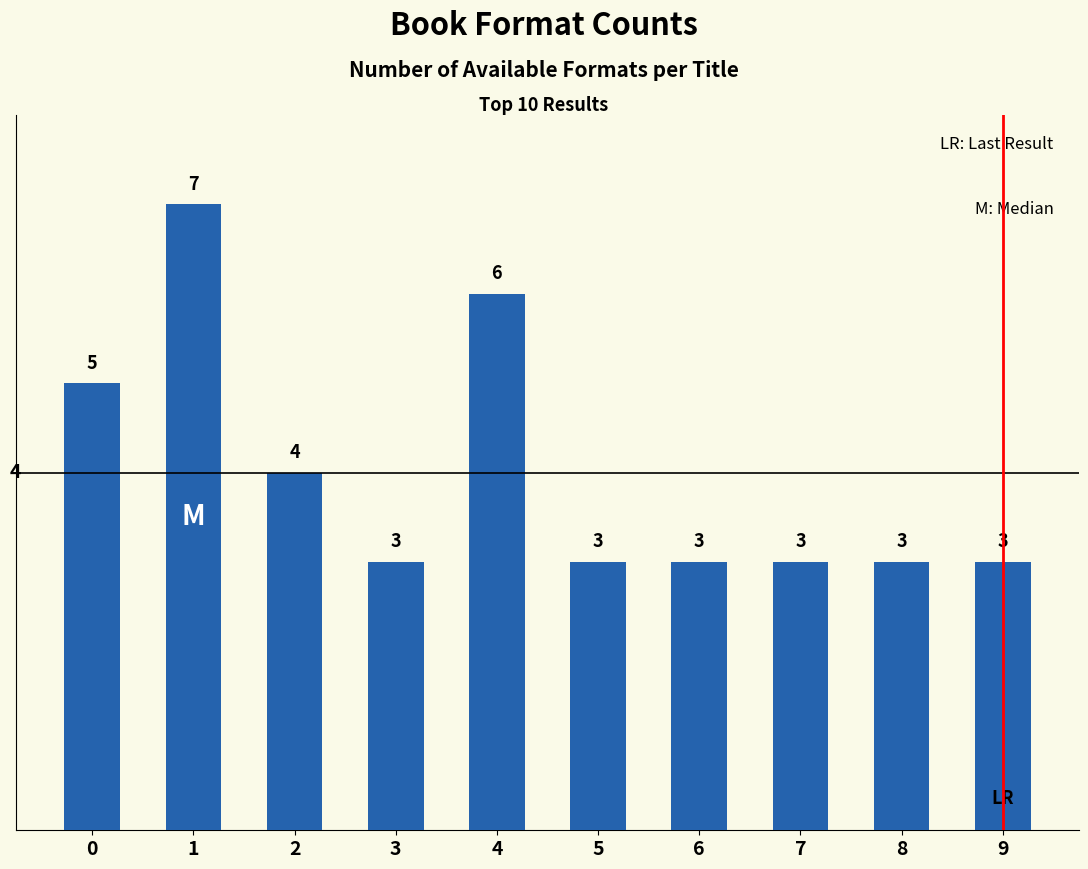

How many data points does each series have?

10